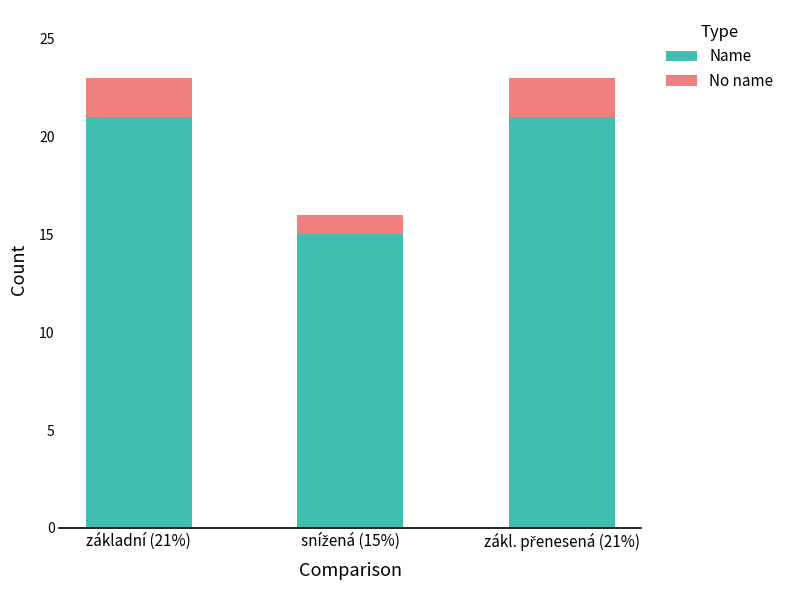

What is the minimum value for Name?

15